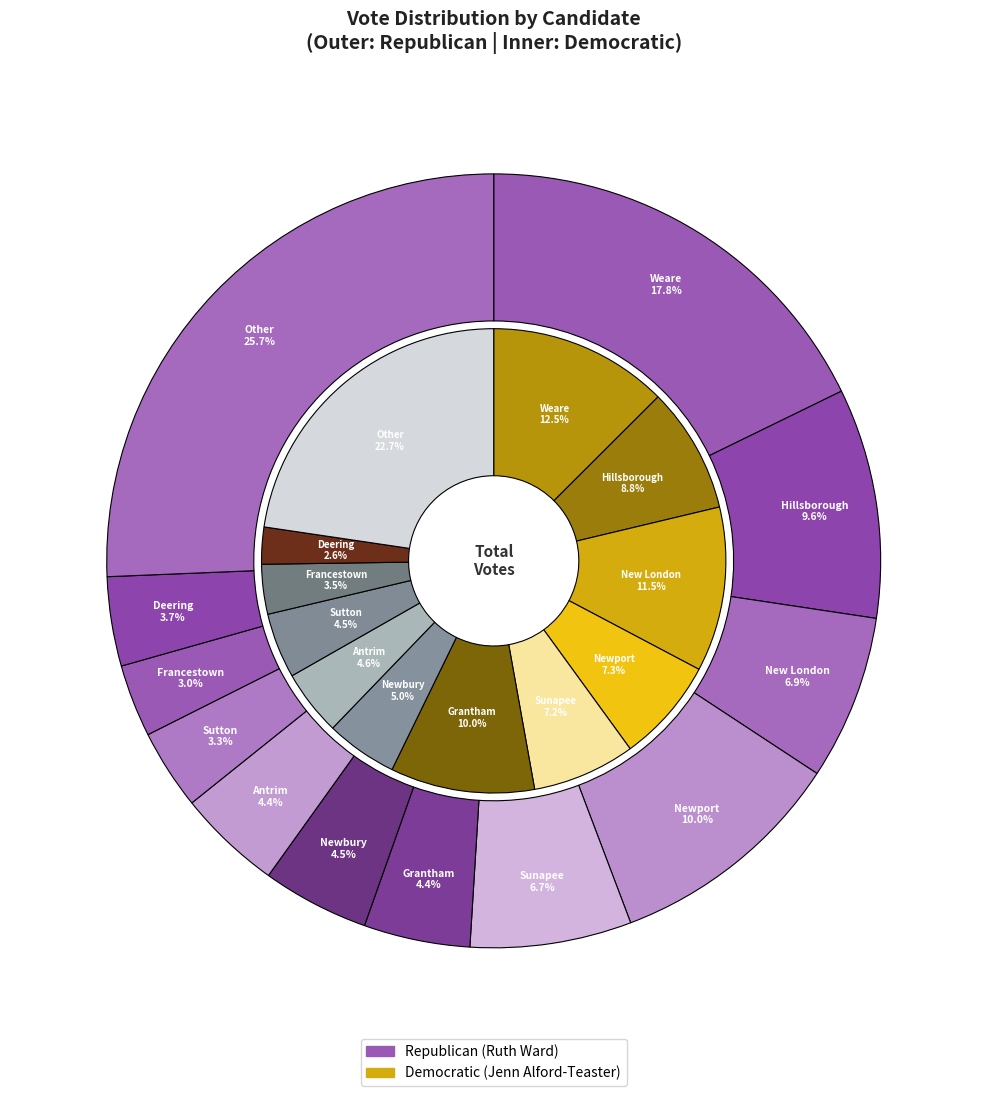

How many segments does this pie chart have?

24